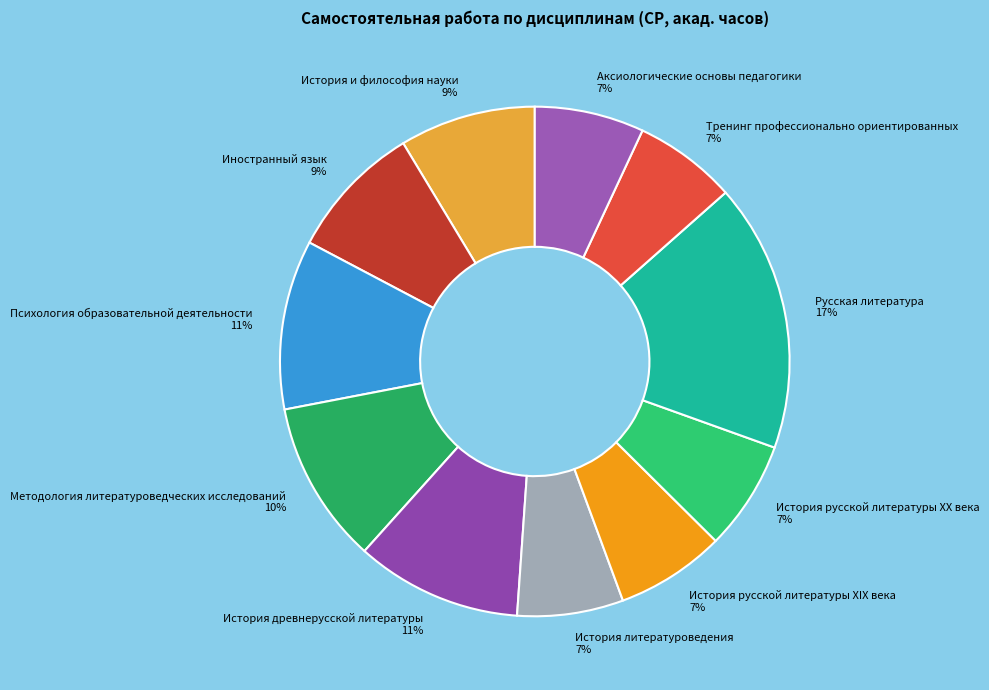

Do История древнерусской литературы 11% and Аксиологические основы педагогики 7% together represent more than half of the pie?

No